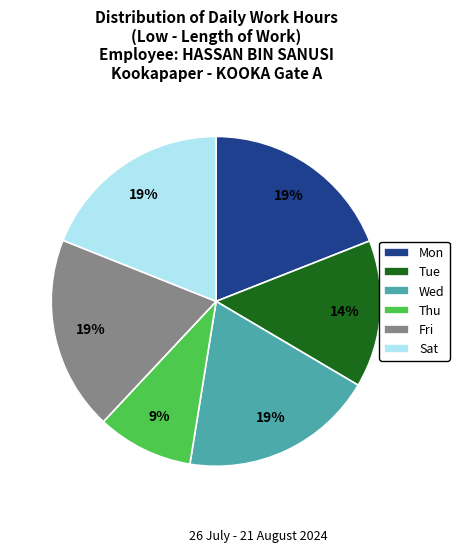

How many segments does this pie chart have?

6